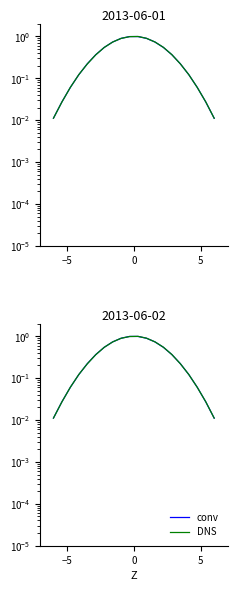

The conv series shows 0.0 at 18. True or false?

False